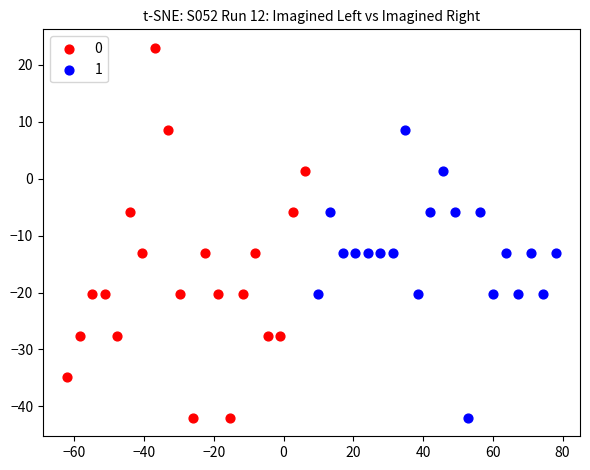

What are all the series names shown in the legend?

0, 1